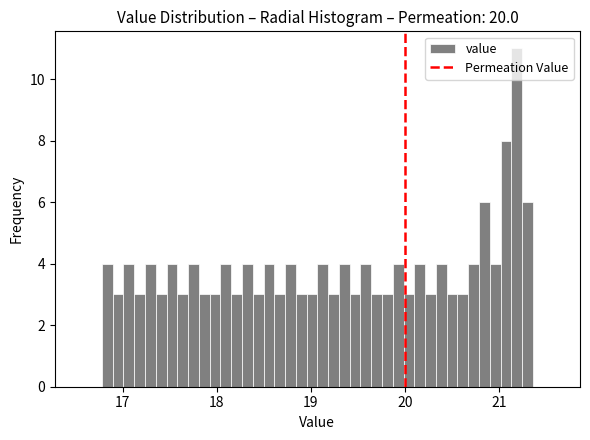

Around what value on the x-axis is the tallest bar? Give the approximate position of its centre, as read against the axis.

21.2